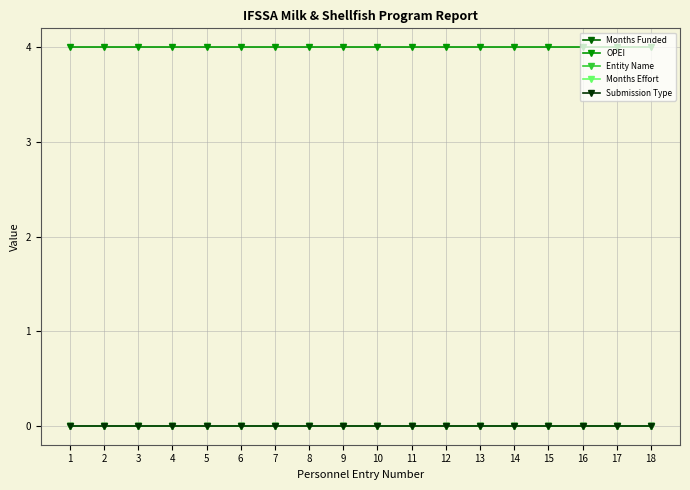

Is this an area chart (filled region under the line)?

No